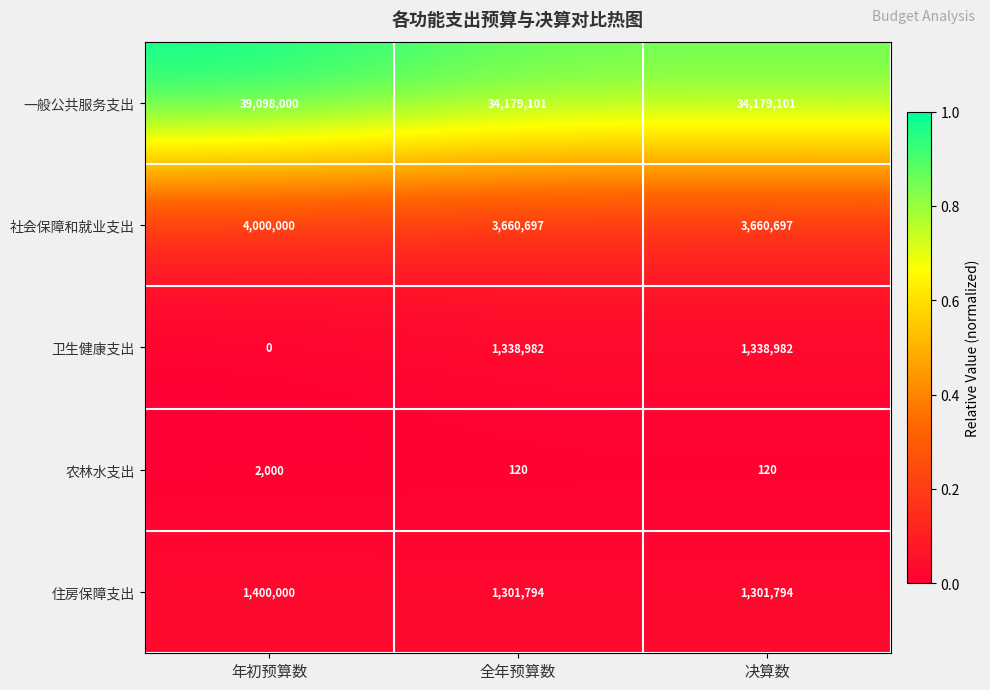

Reading right to left, list all the values displayed in this chart.

一般公共服务支出: 34179101	34179101	39098000
社会保障和就业支出: 3660697	3660697	4000000
卫生健康支出: 1338982	1338982	0
农林水支出: 120	120	2000
住房保障支出: 1301794	1301794	1400000